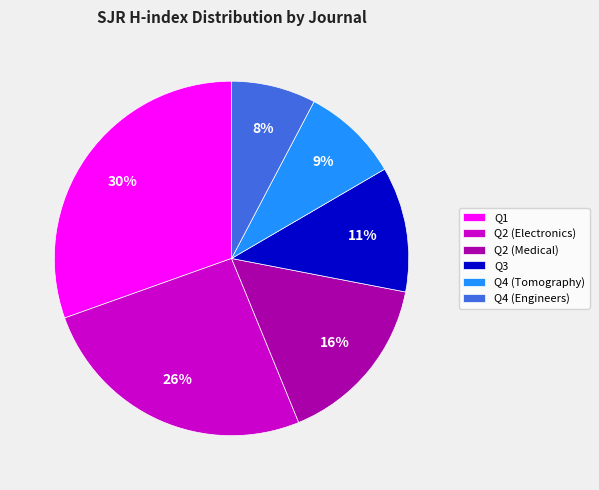

True or false: Q1 accounts for 45% of the total.

False